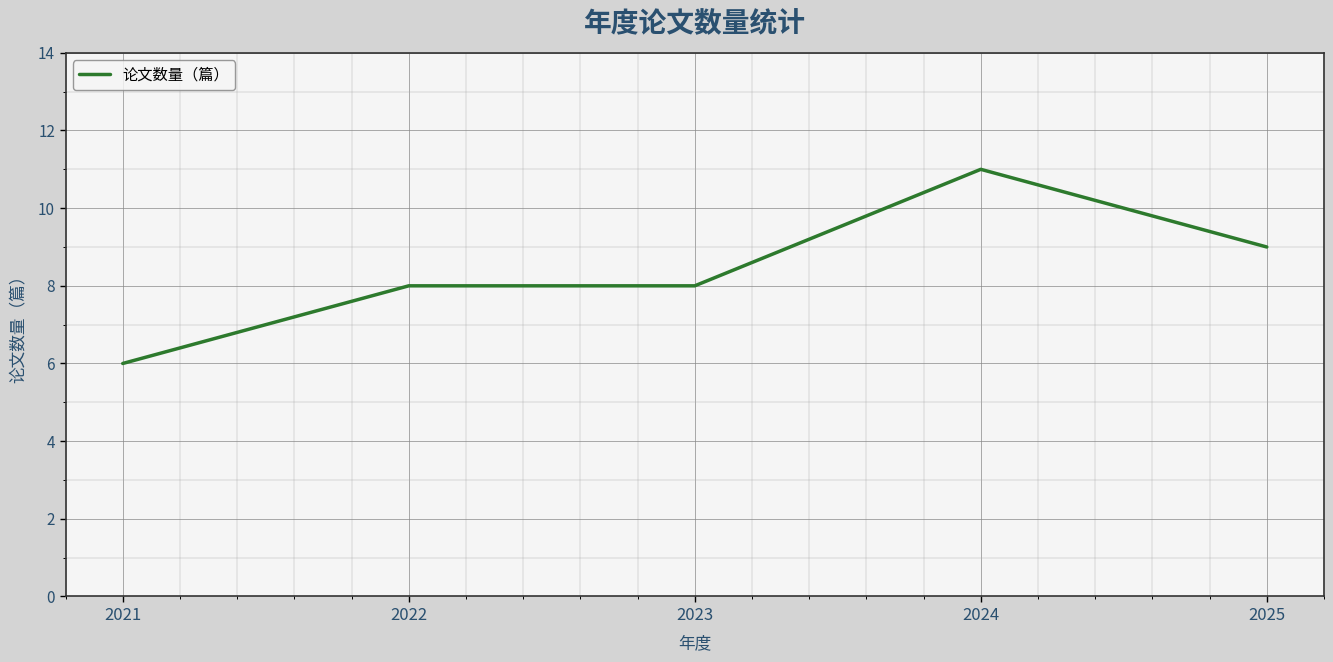

Reading right to left, what are all the values shown in this chart?

2025=9	2024=11	2023=8	2022=8	2021=6